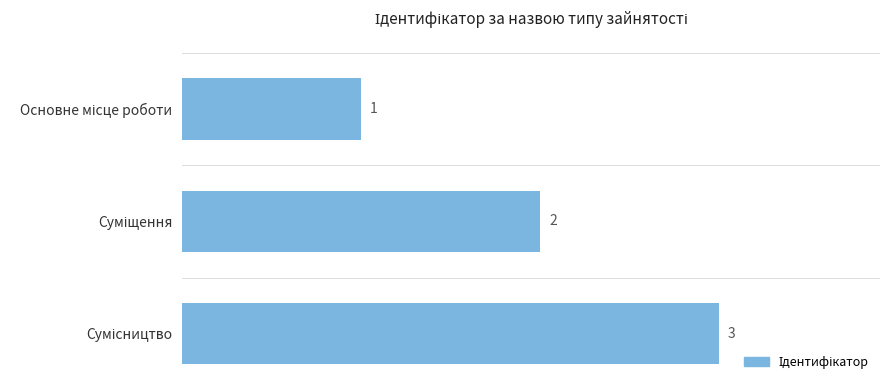

Are the bars grouped side by side (vs. stacked)?

No